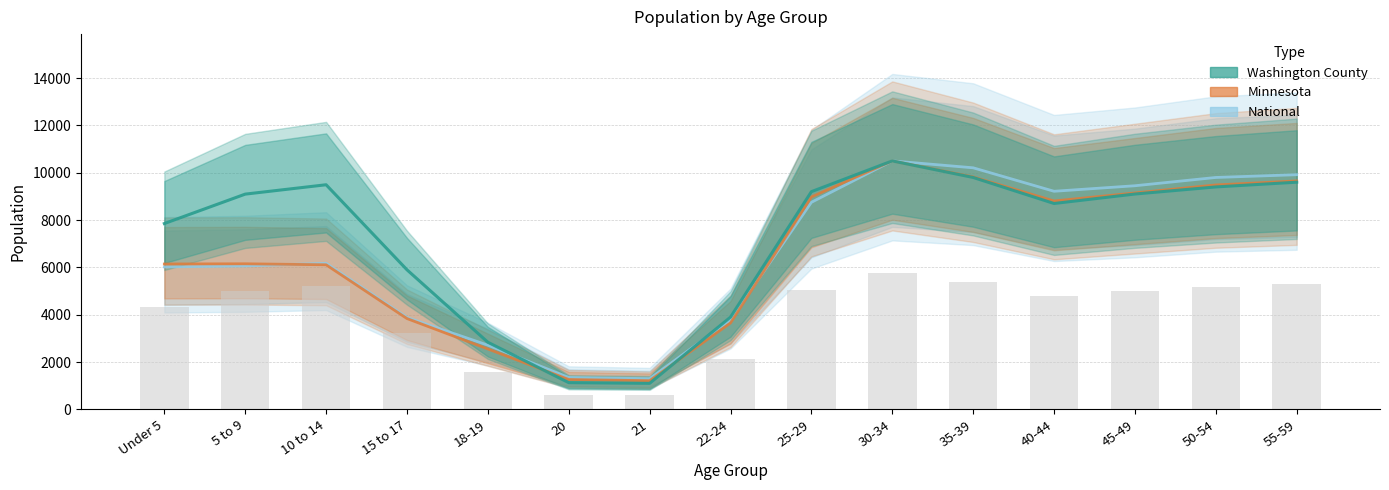

List the series in order of their peak value, lowest first.

Washington County, Minnesota, National